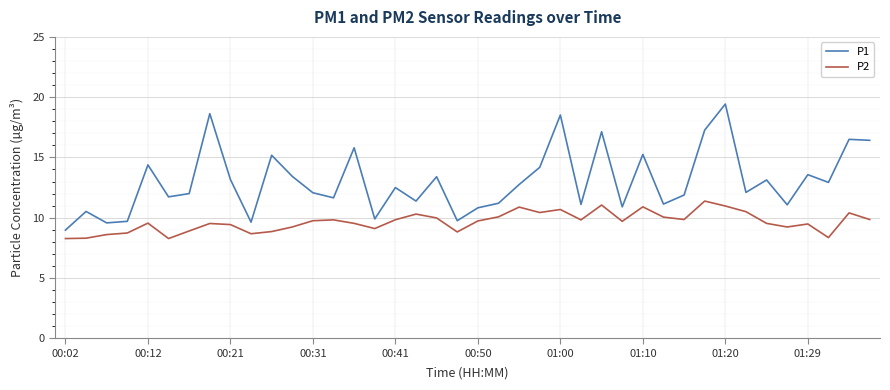

Which series has the largest range (max minus min)?

P1